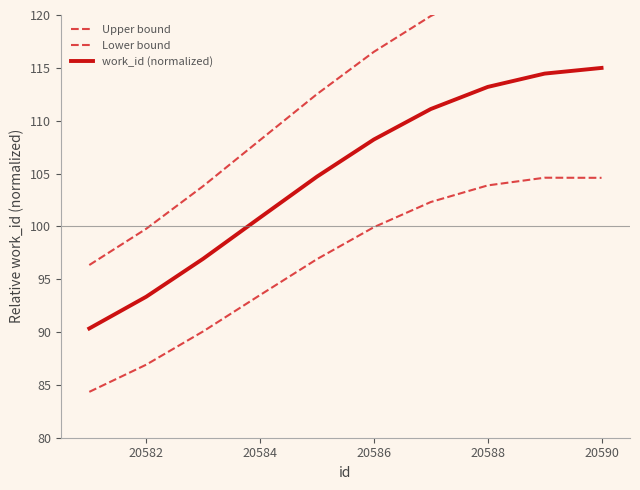

How many distinct data groups are displayed?

3